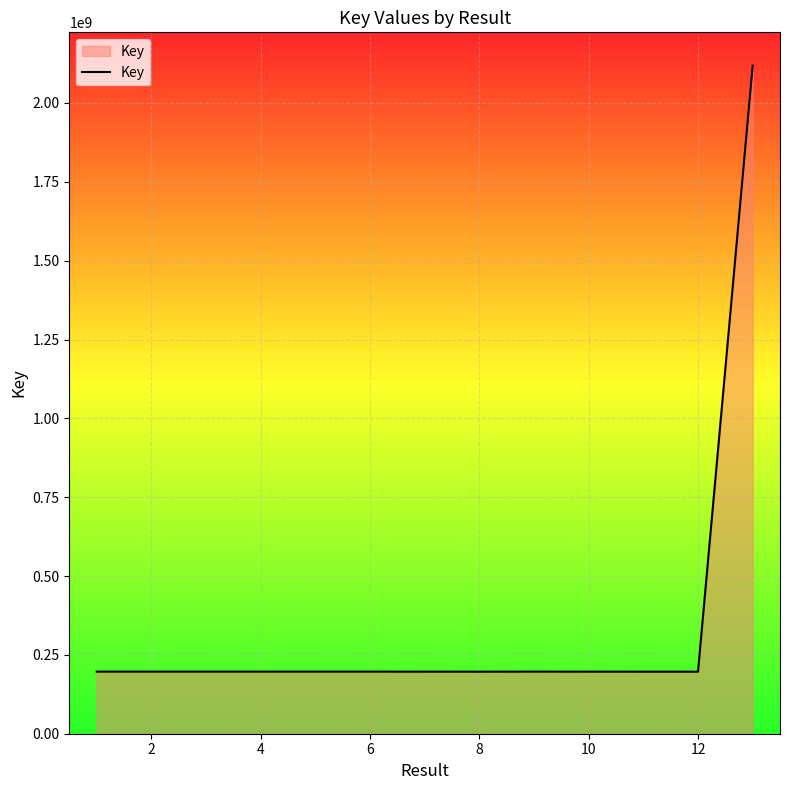

What is the smallest value displayed?

196686246